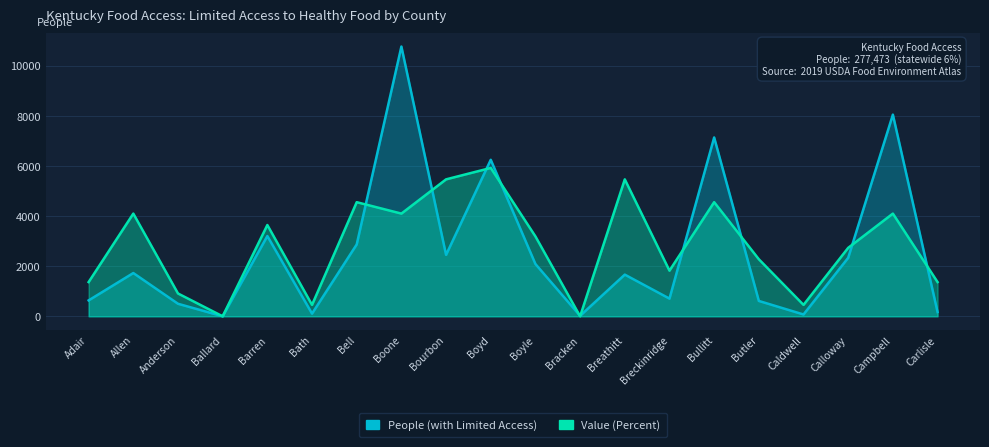

What is the average value of the Value (Percent) series?

2822.4